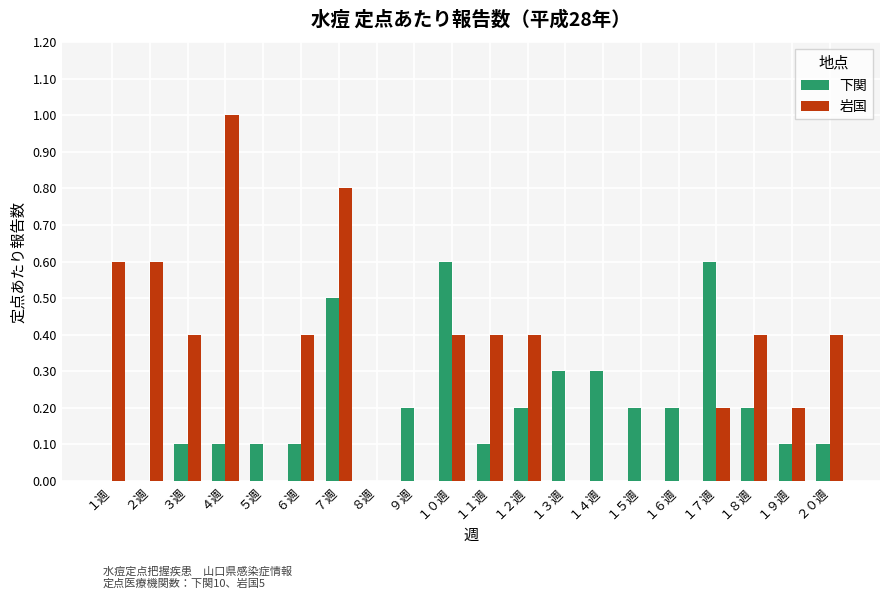

Is it true that 岩国 equals 0.0 at １６週?

True